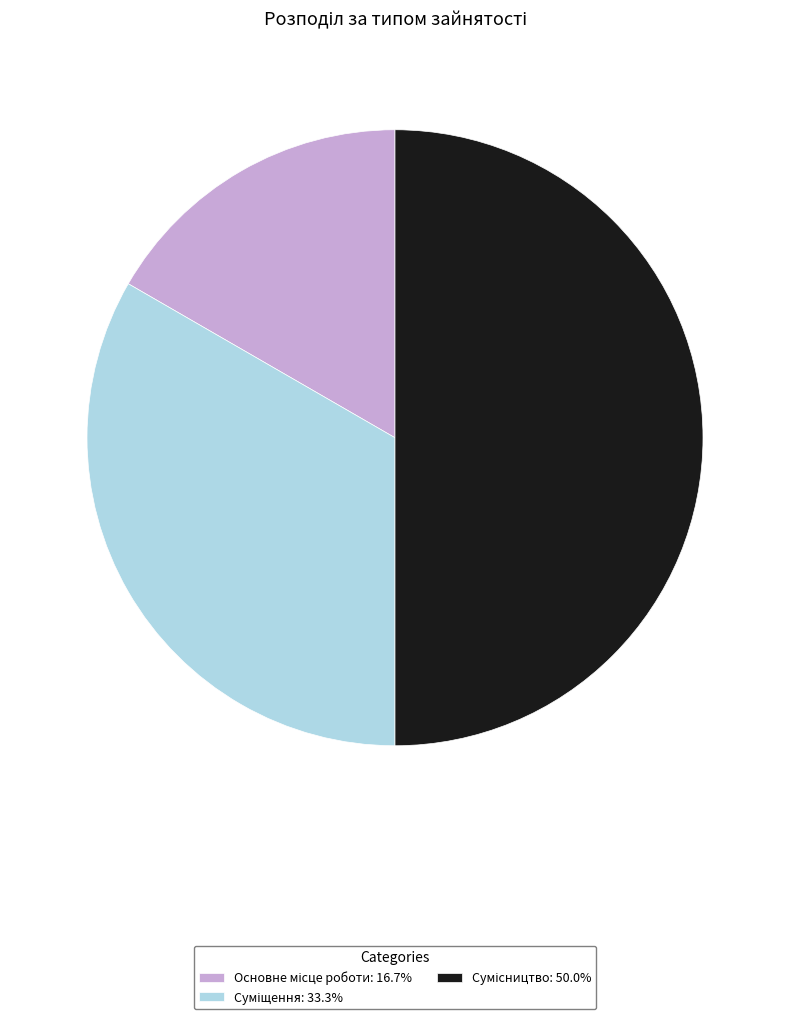

What is the ratio of the value at Суміщення to the value at Основне місце роботи?

2.0